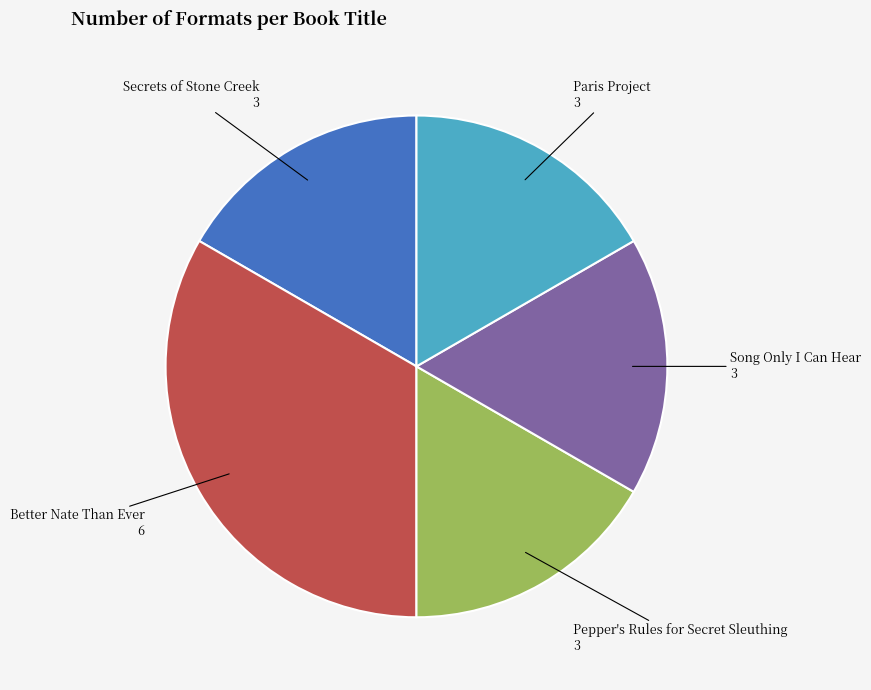

Is there any slice that represents more than half of the pie?

No